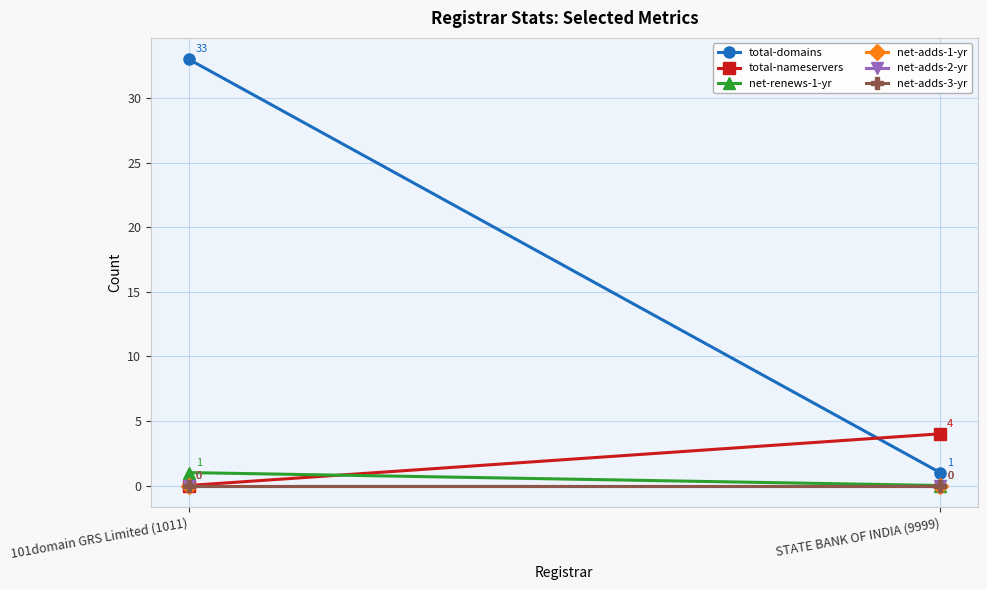

At which category is the sum across all series the highest?

101domain GRS Limited (1011)